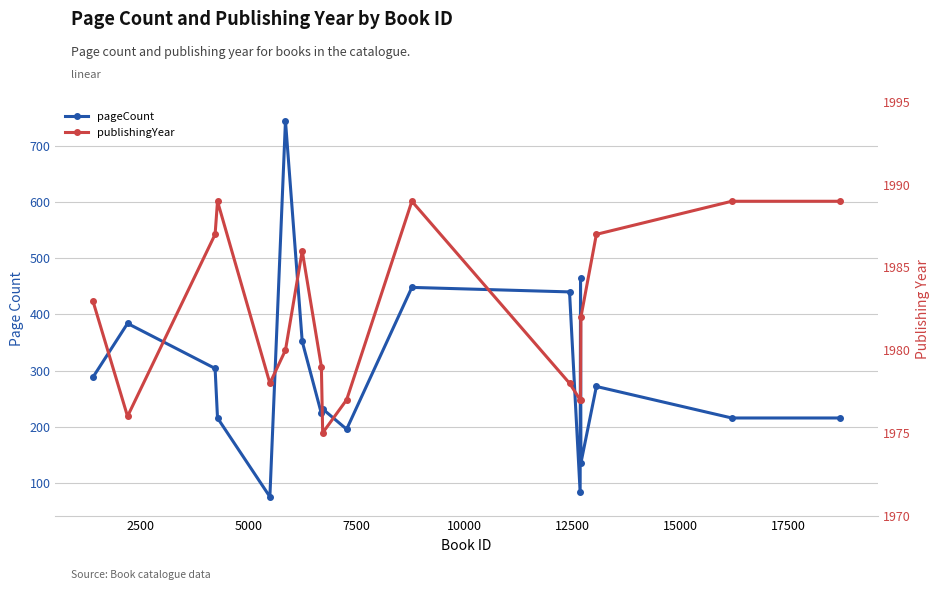

How many data points in pageCount are less than 272?

9